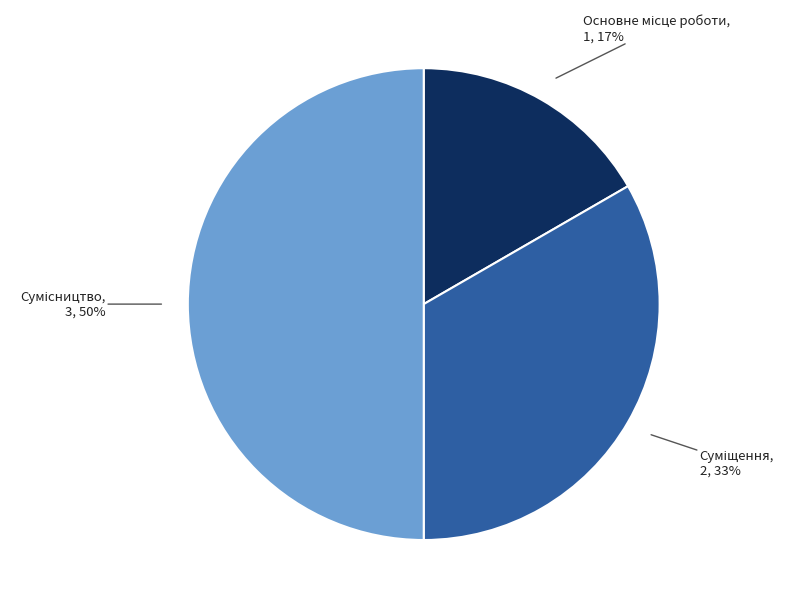

To the nearest percent, what is the difference between the largest and smallest slice percentages?

33%